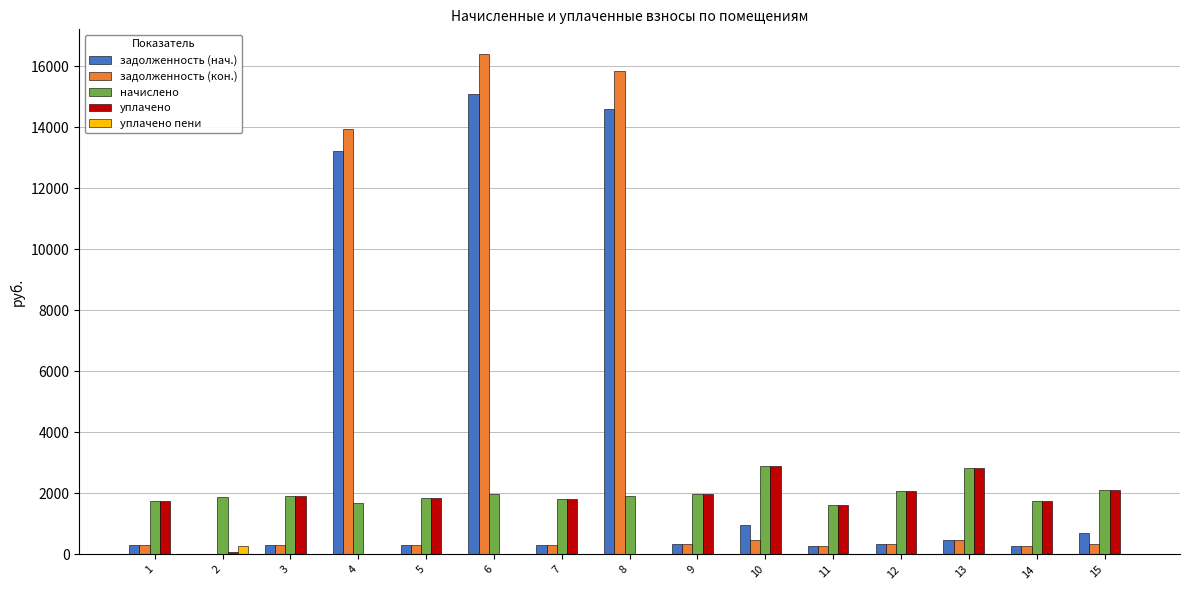

The value of уплачено at 14 is 357.4. True or false?

False